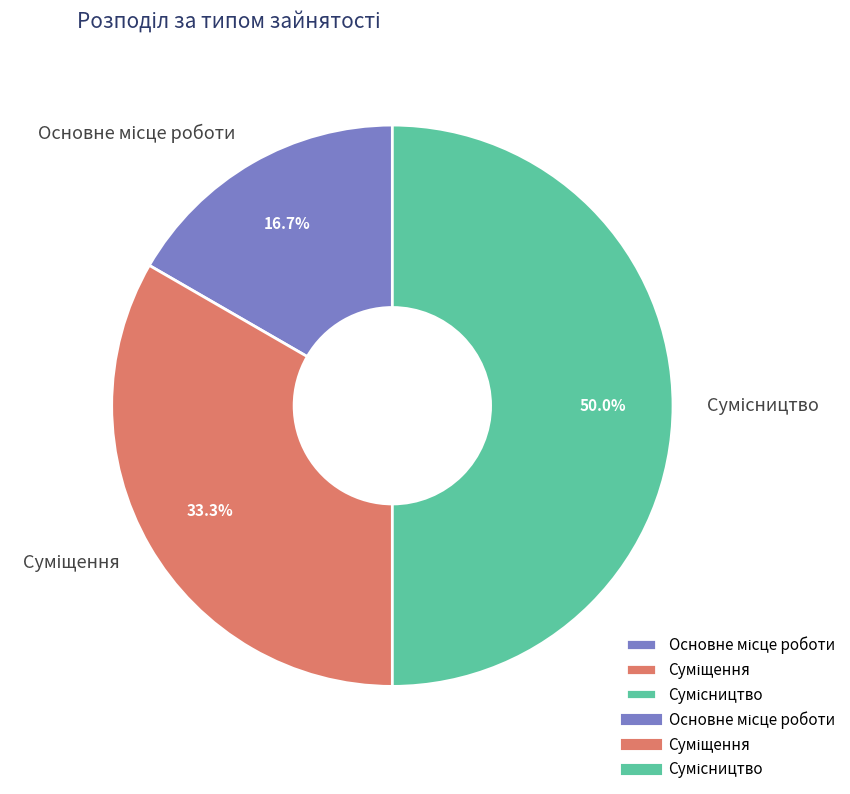

Rank the categories by value from lowest to highest.

Основне місце роботи, Суміщення, Сумісництво